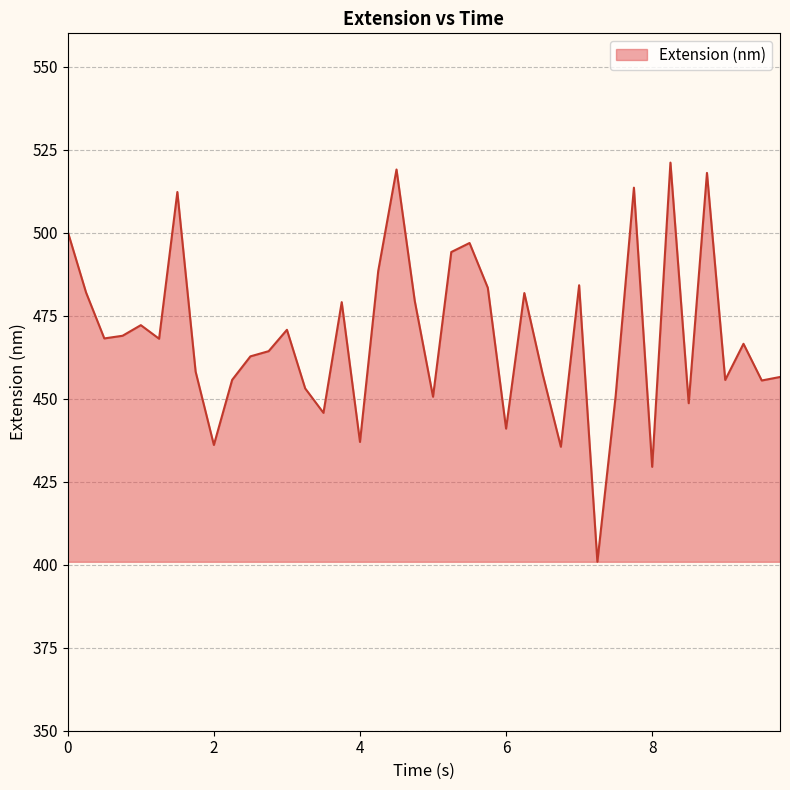

What is the minimum value shown in the chart?

400.9